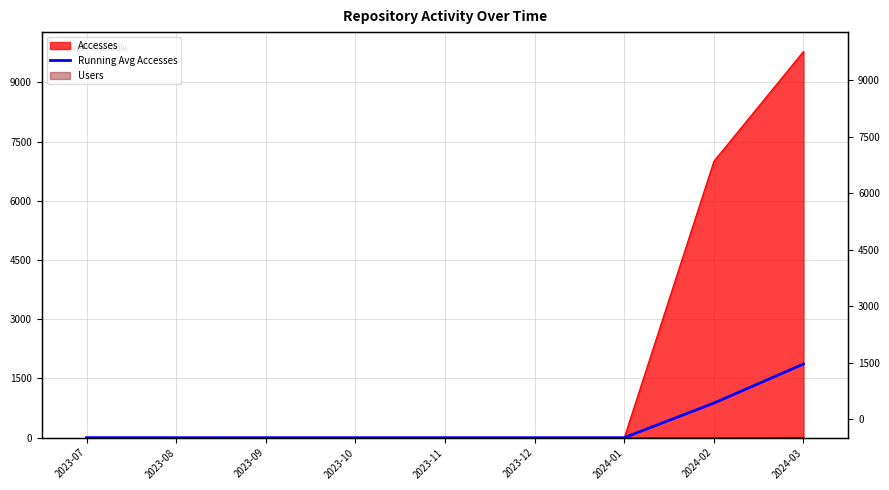

The value at 2023-07 is 1.0. True or false?

True